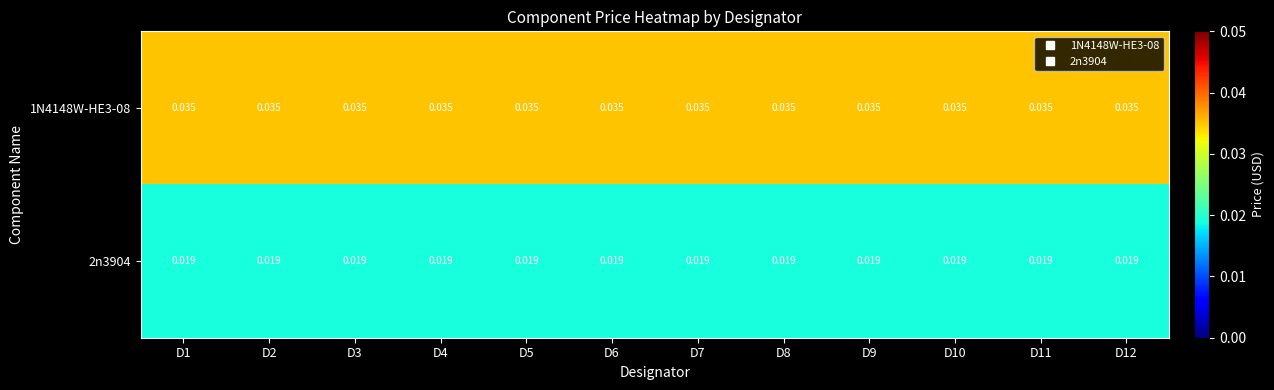

Which series has the largest total across all categories?

1N4148W-HE3-08